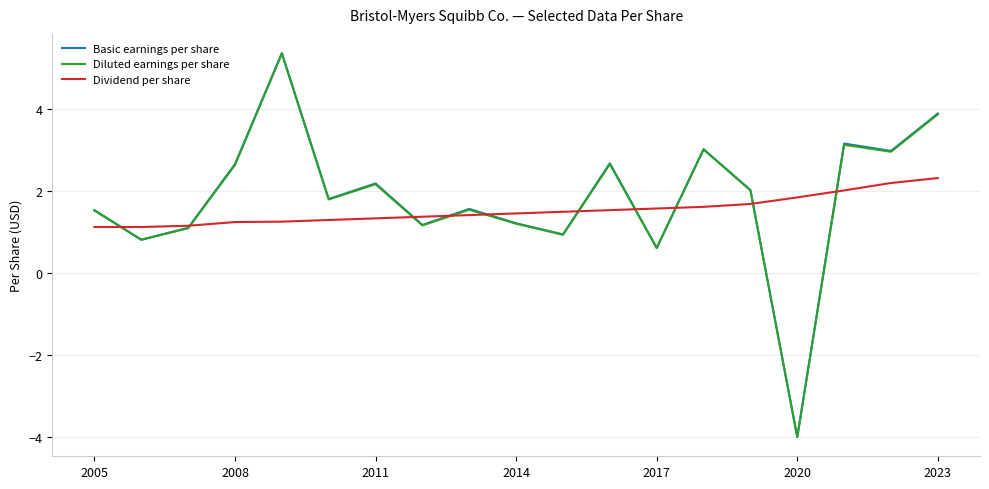

Which series has the widest spread of values?

Basic earnings per share